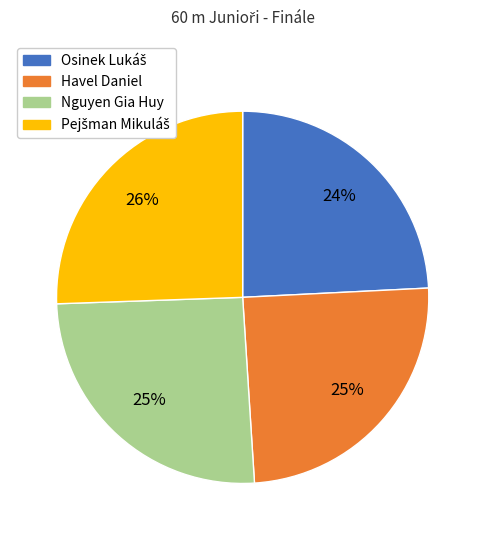

Is Havel Daniel the majority of the pie?

No